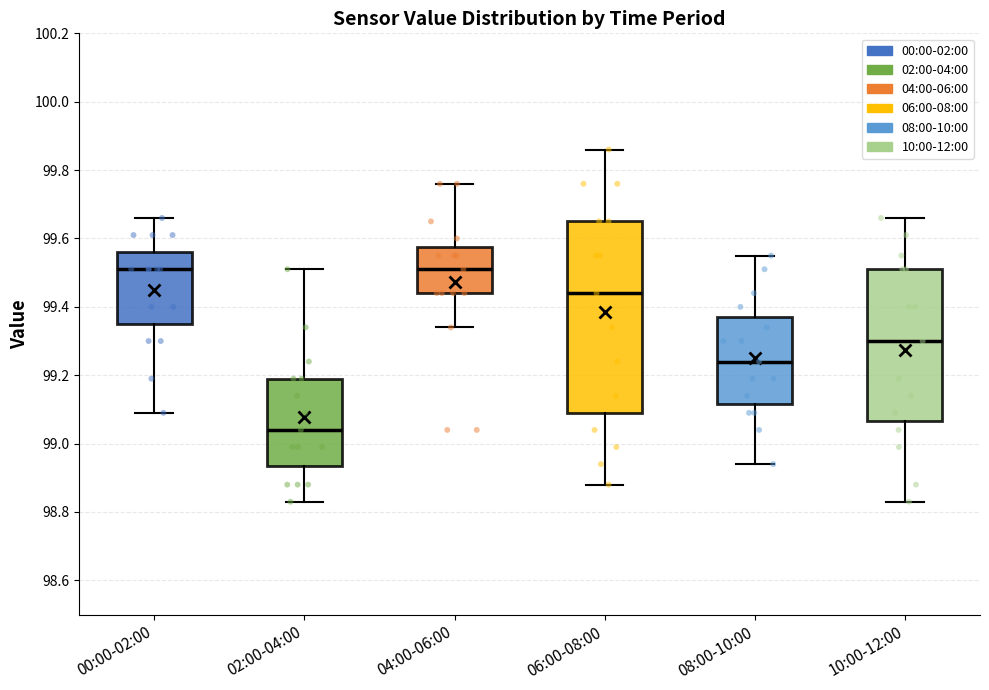

Where does the median line of the box for 08:00-10:00 sit on the y-axis? The values are not printed on the chart, so give them approximately, as read against the axis.

99.24